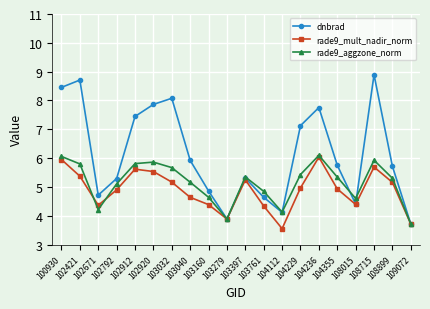

At 108715, list the series in order from smallest to largest.

rade9_mult_nadir_norm, rade9_aggzone_norm, dnbrad